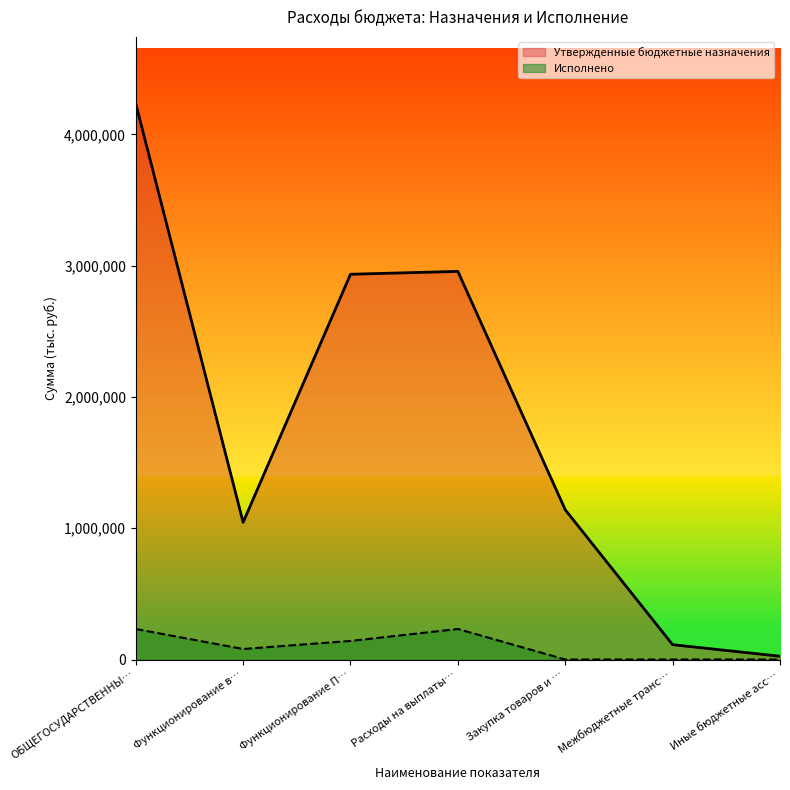

Which label corresponds to the largest value in the chart?

ОБЩЕГОСУДАРСТВЕННЫ…